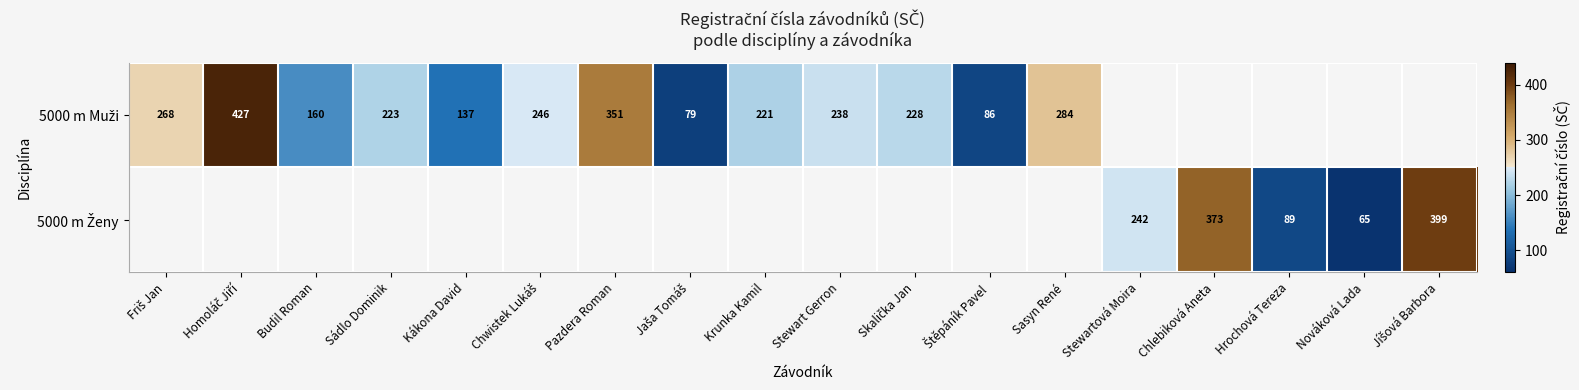

The 5000 m Muži series shows 36.1 at Kákona David. True or false?

False